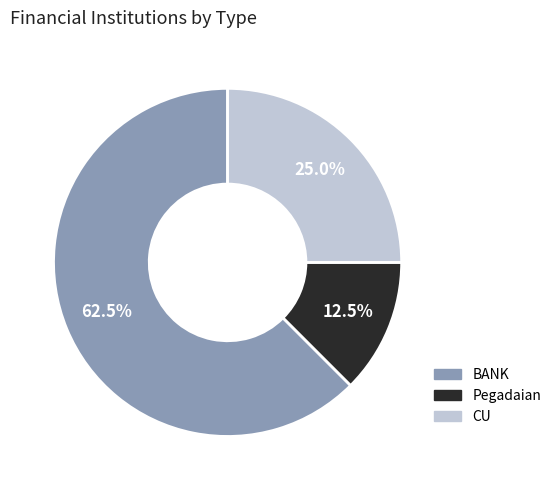

Between CU and Pegadaian, which is larger?

CU